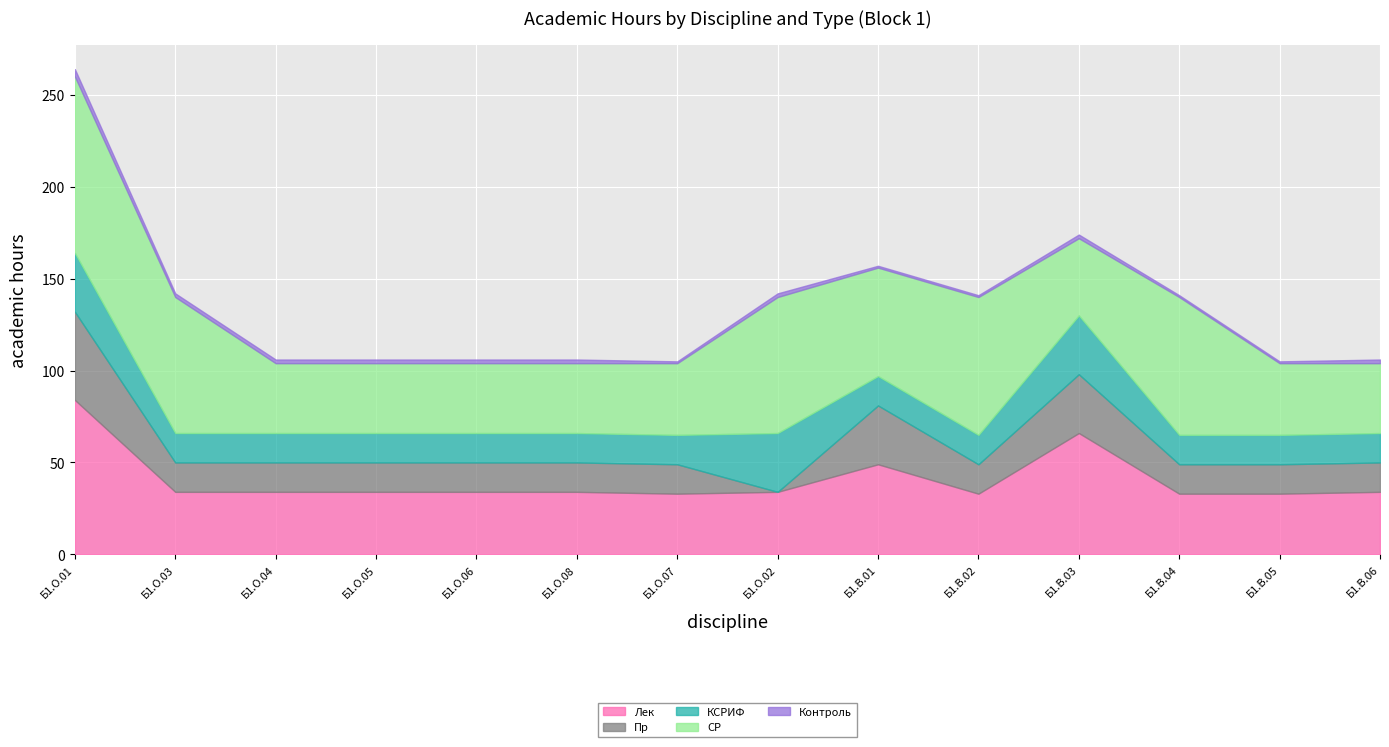

How many values in the СР series exceed 42?

6